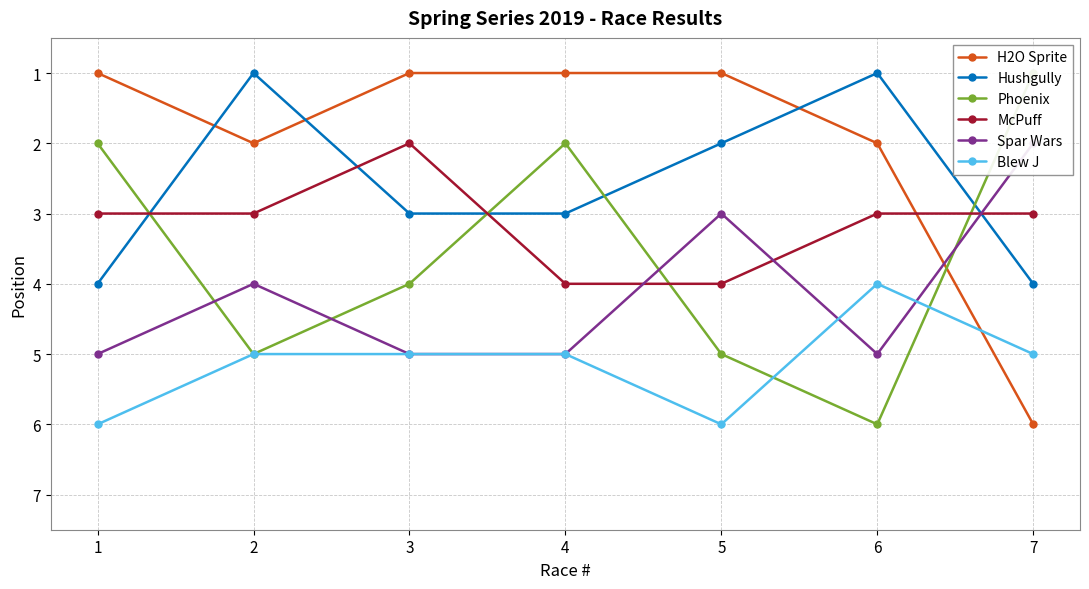

What is the value of the Spar Wars point at the 2nd from the left?

4